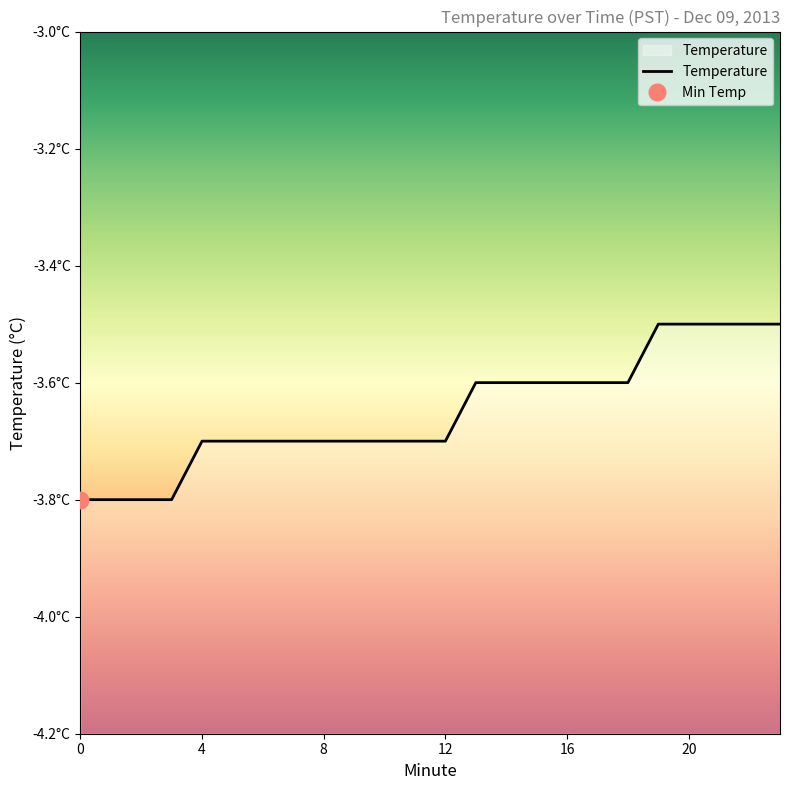

True or false: the data shows -5.7 at 8.

False